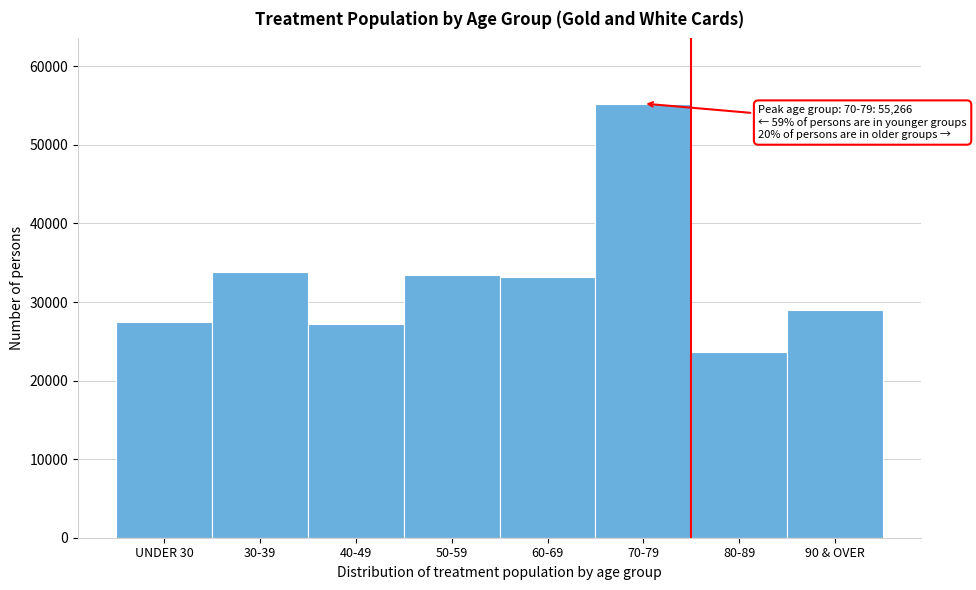

Reading left to right, what are all the values shown in this chart?

27519	33886	27224	33481	33202	55266	23624	28961